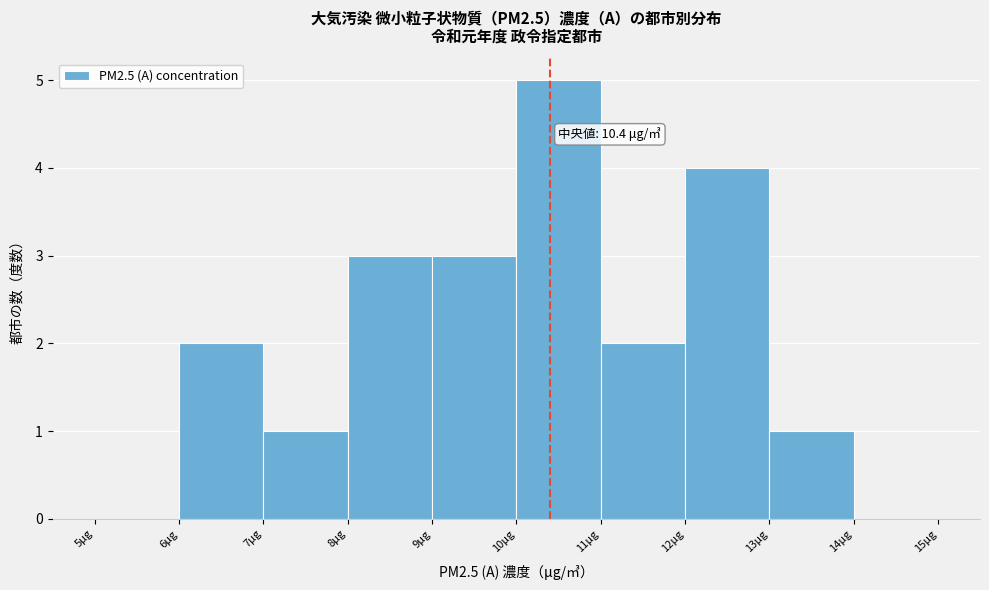

Over which range of the x-axis is the bar tallest?

10 to 11